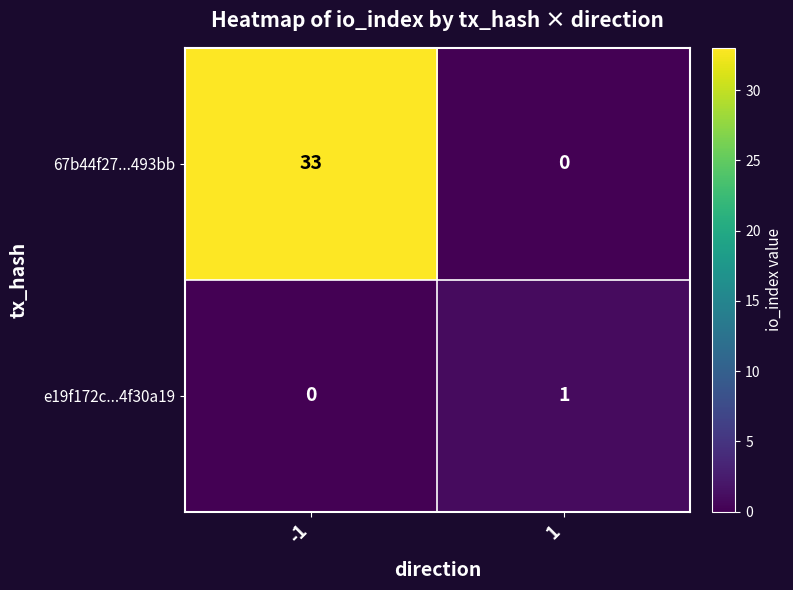

True or false: 67b44f27...493bb has a value of 0 at 1.

True